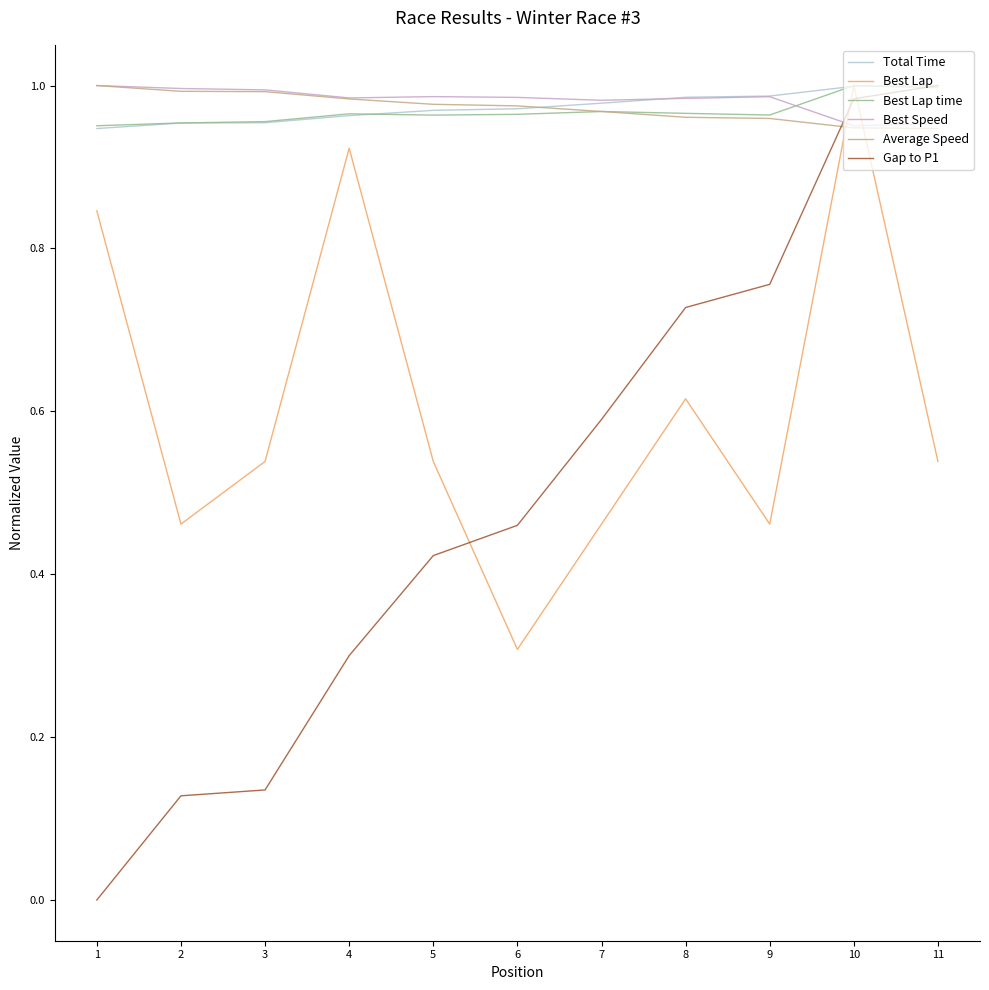

The value of Best Speed at 3 is 1.4. True or false?

False